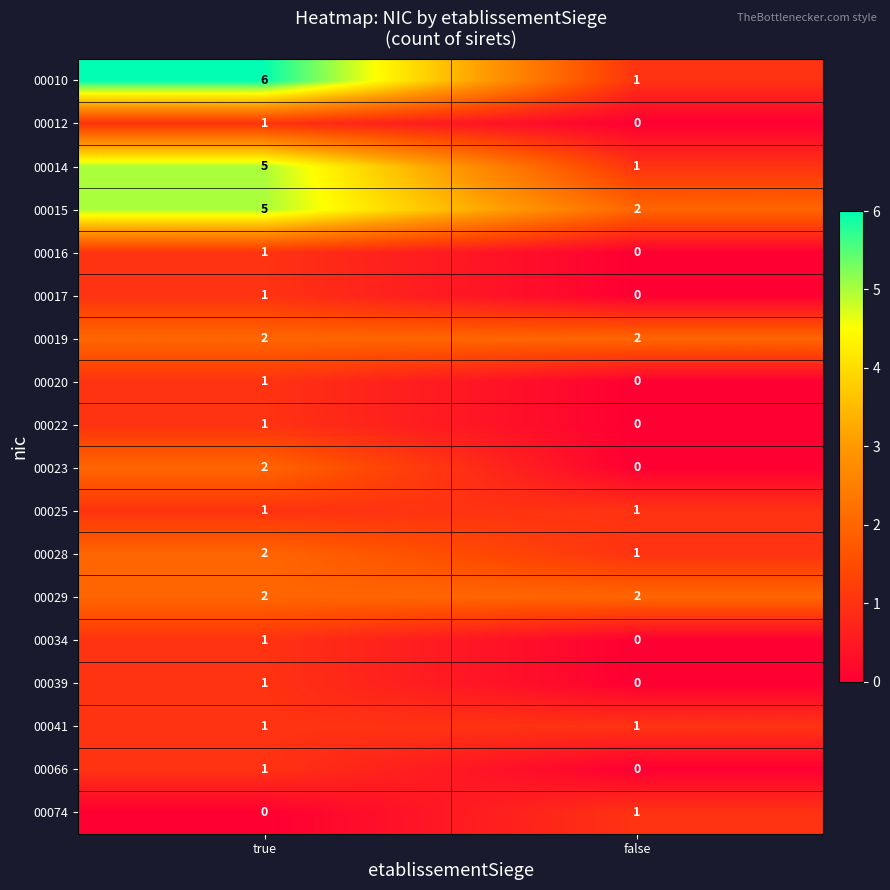

How many distinct data groups are displayed?

18